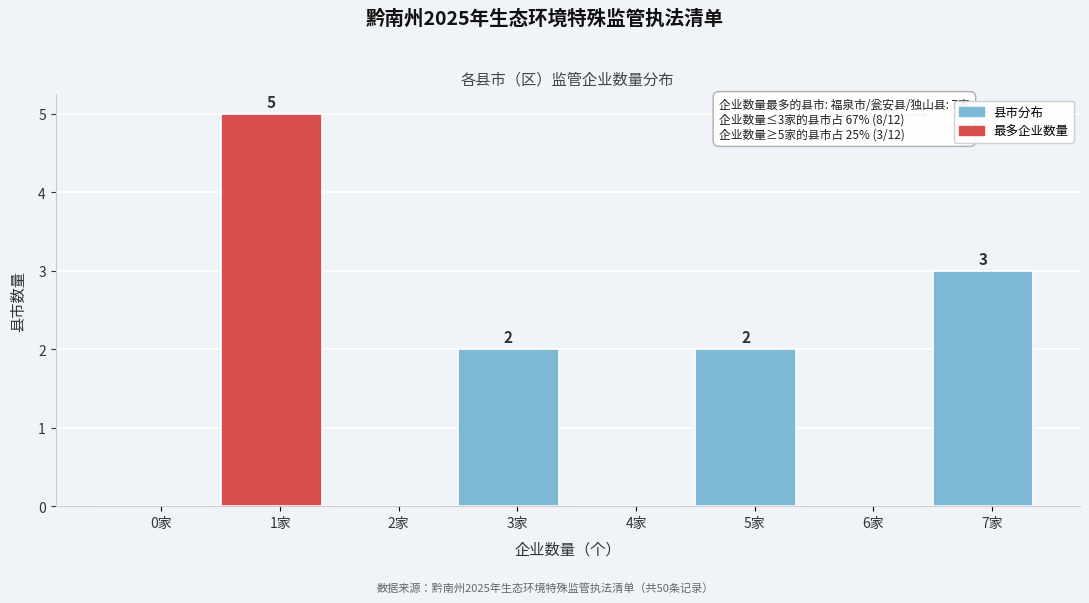

Reading left to right, what are all the values shown in this chart?

0家=0	1家=5	2家=0	3家=2	4家=0	5家=2	6家=0	7家=3